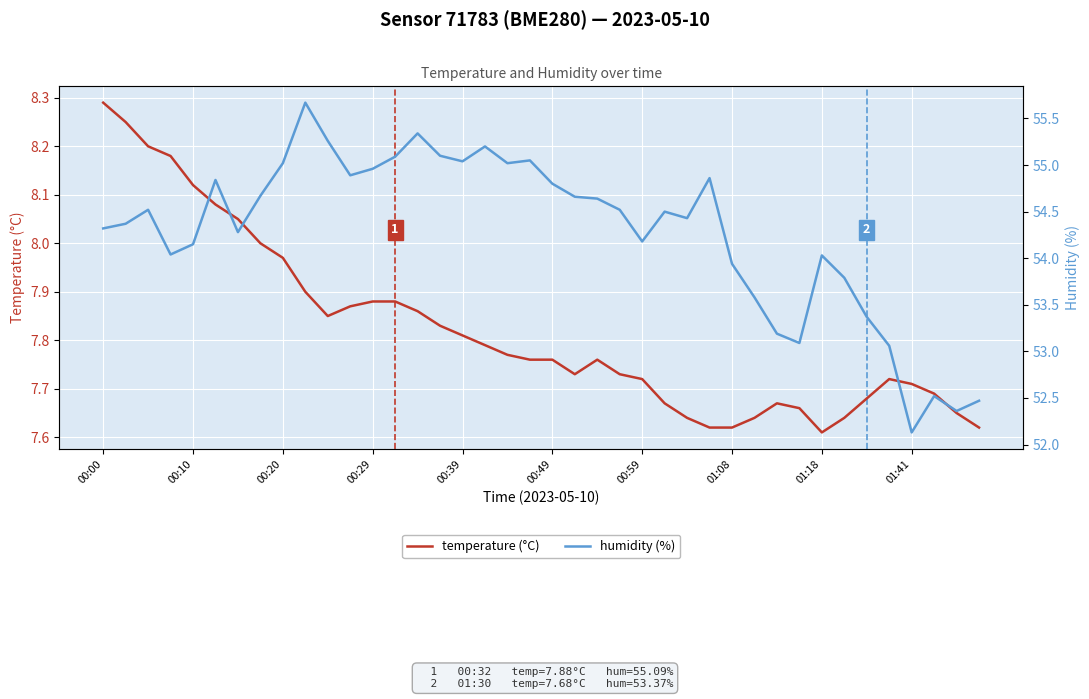

What is the approximate value of temperature (°C) at 18?

7.8